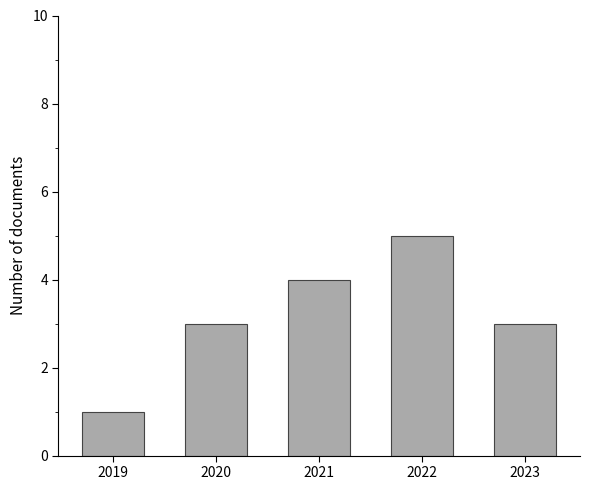

What is the maximum value shown in the chart?

5